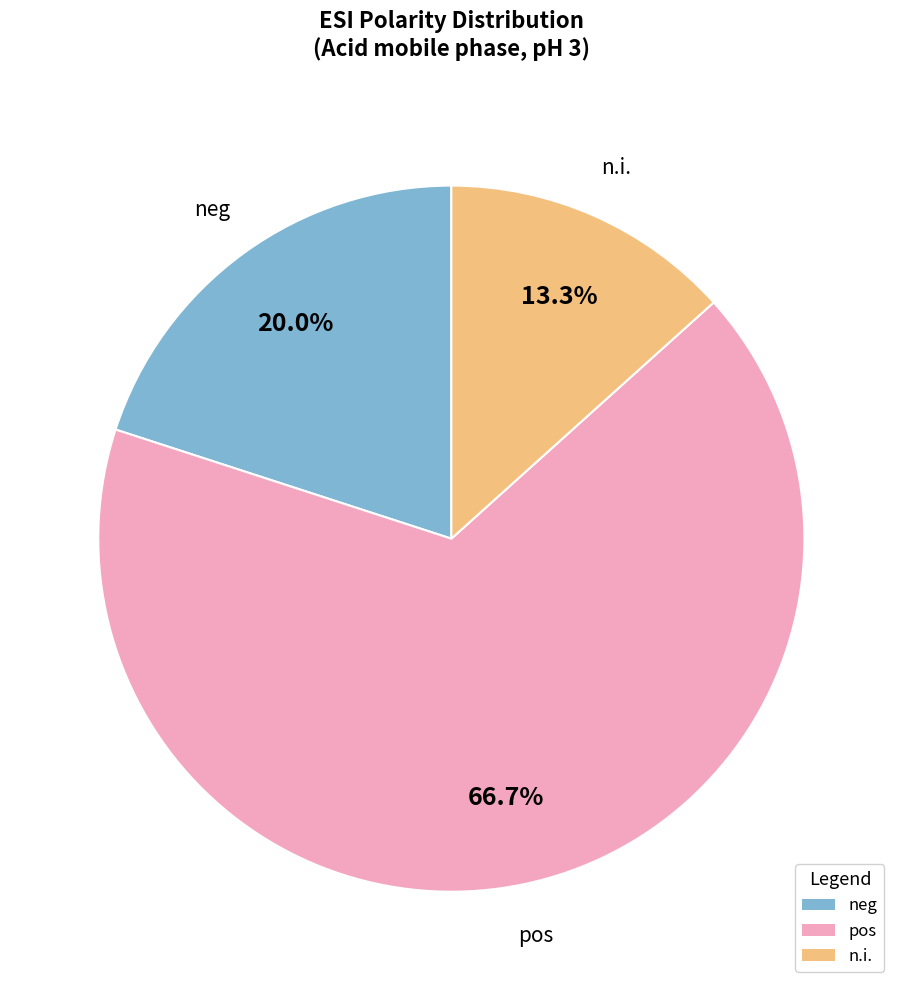

Does any single category account for the majority?

Yes